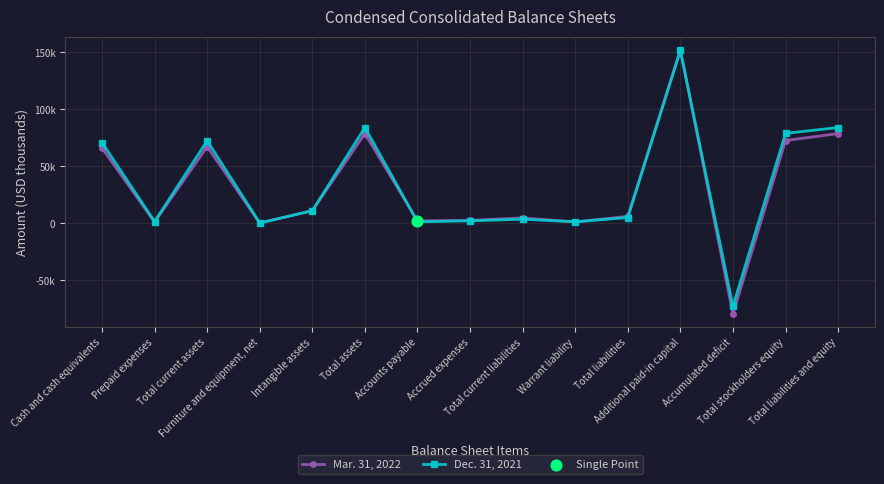

Is the value of Dec. 31, 2021 at Total current assets greater than the value of Mar. 31, 2022 at Total liabilities and equity?

No